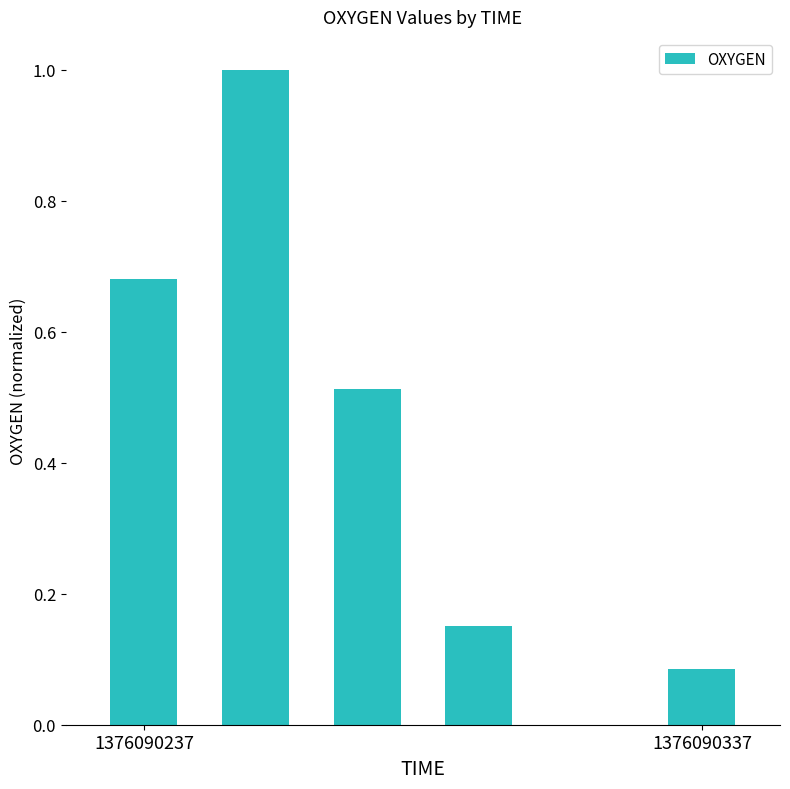

What is the greatest value displayed?

1.0